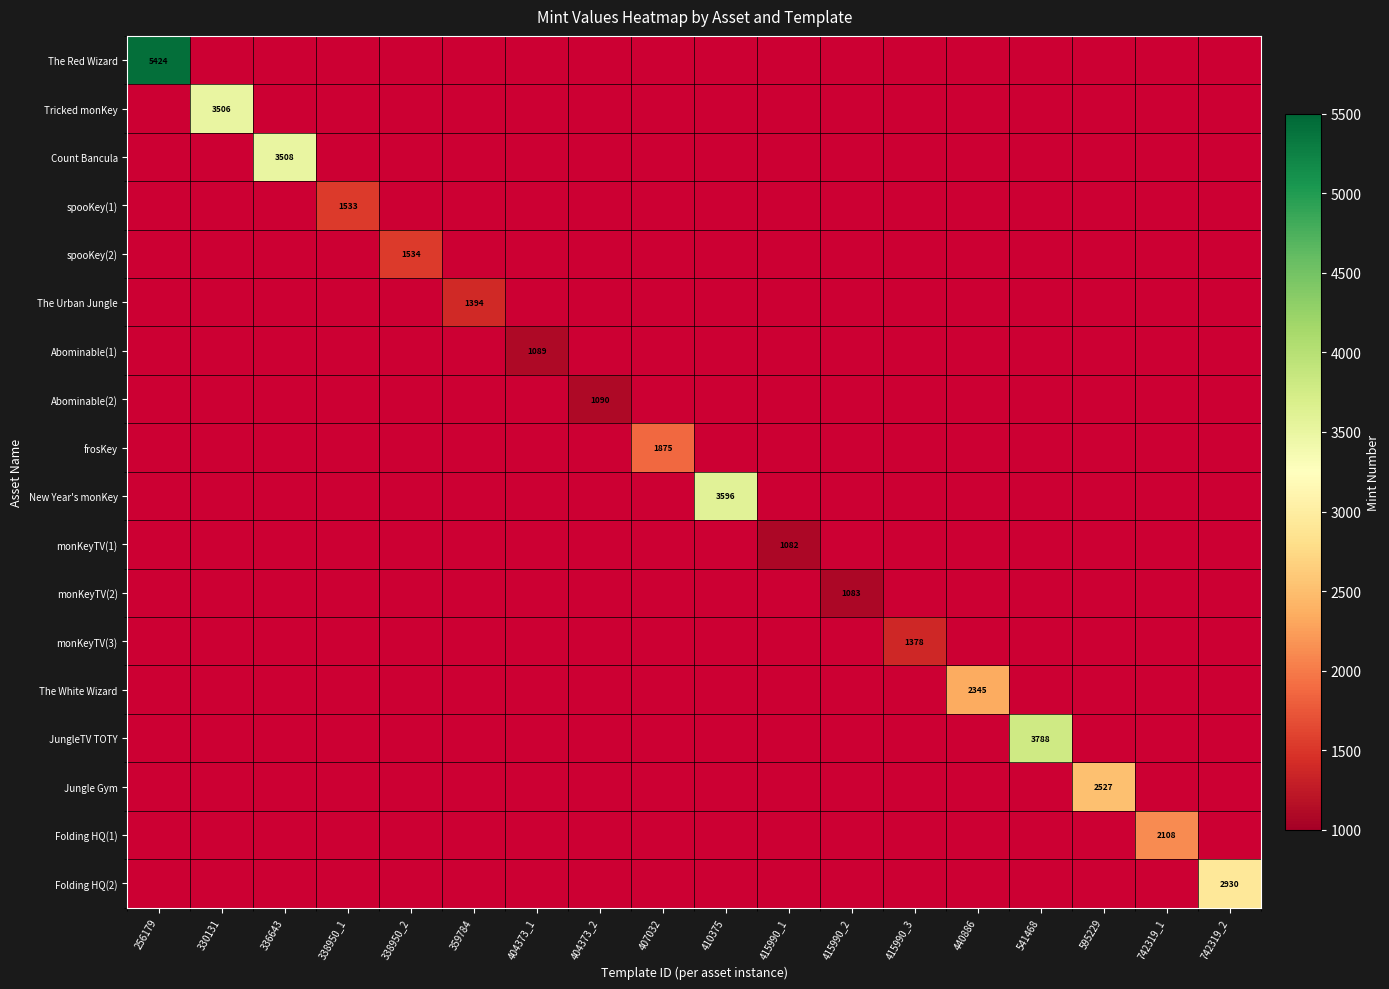

Is the value of Abominable(2) at 541468 greater than the value of monKeyTV(3) at 336643?

No